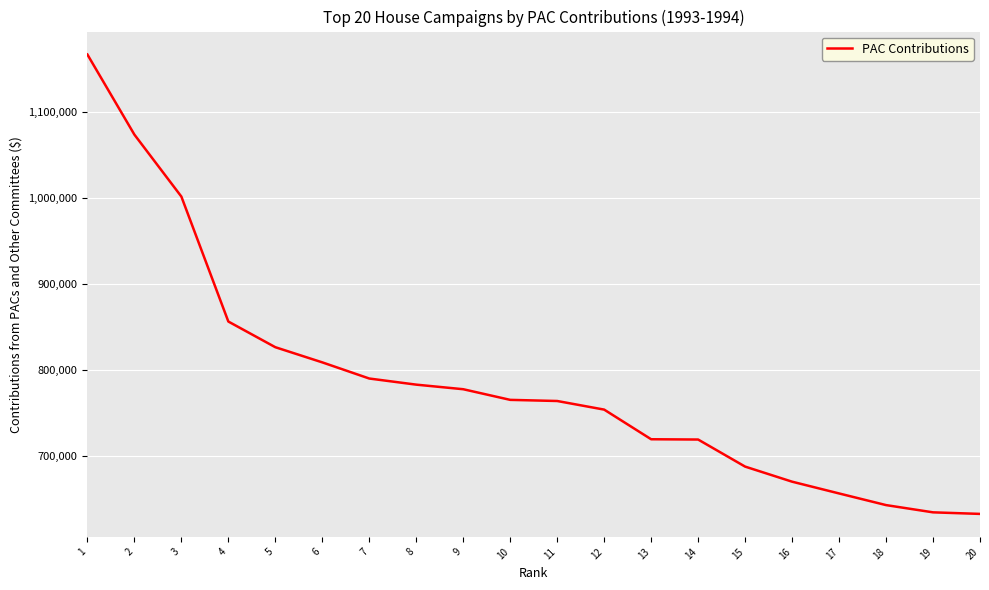

What is the maximum value shown in the chart?

1166625